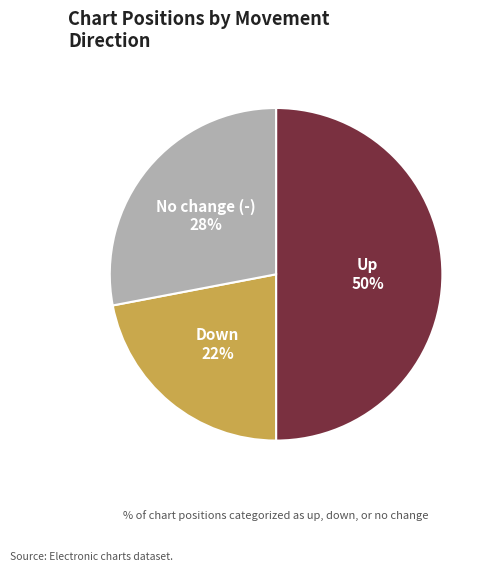

How many slices are in this pie chart?

3